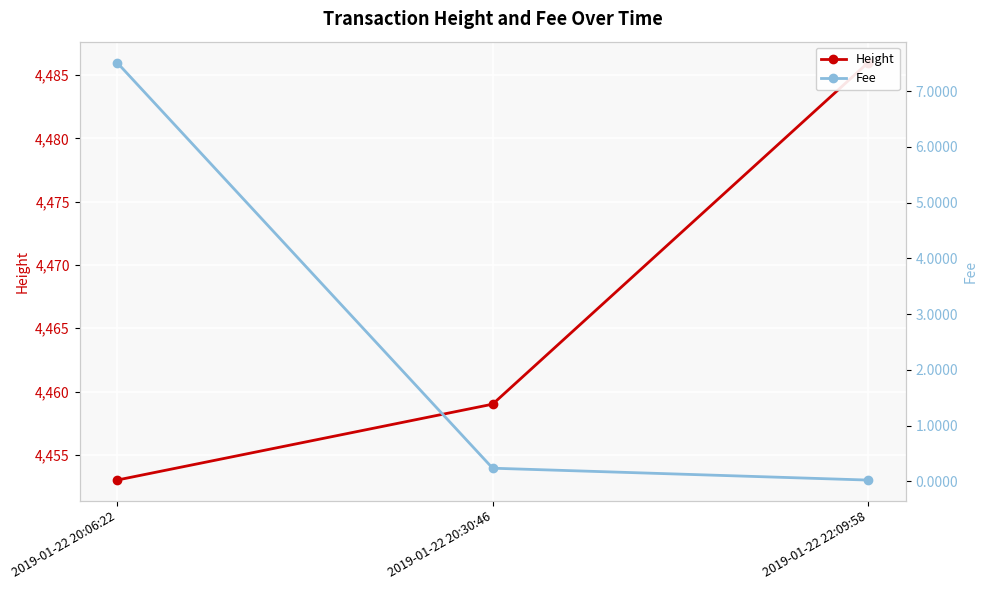

What position from the right is 2019-01-22 20:06:22?

3